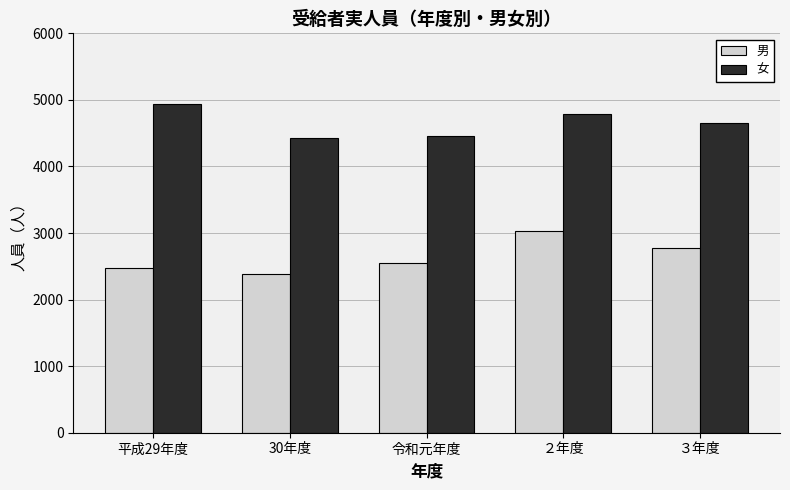

At which label is 男 closest to 2705?

３年度